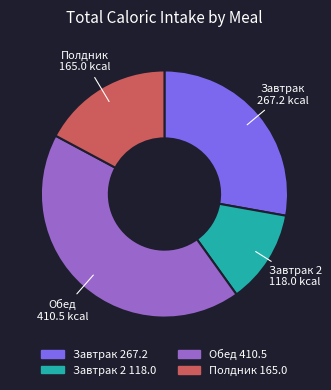

Approximately how many times larger is the value at Обед compared to Полдник?

2.5